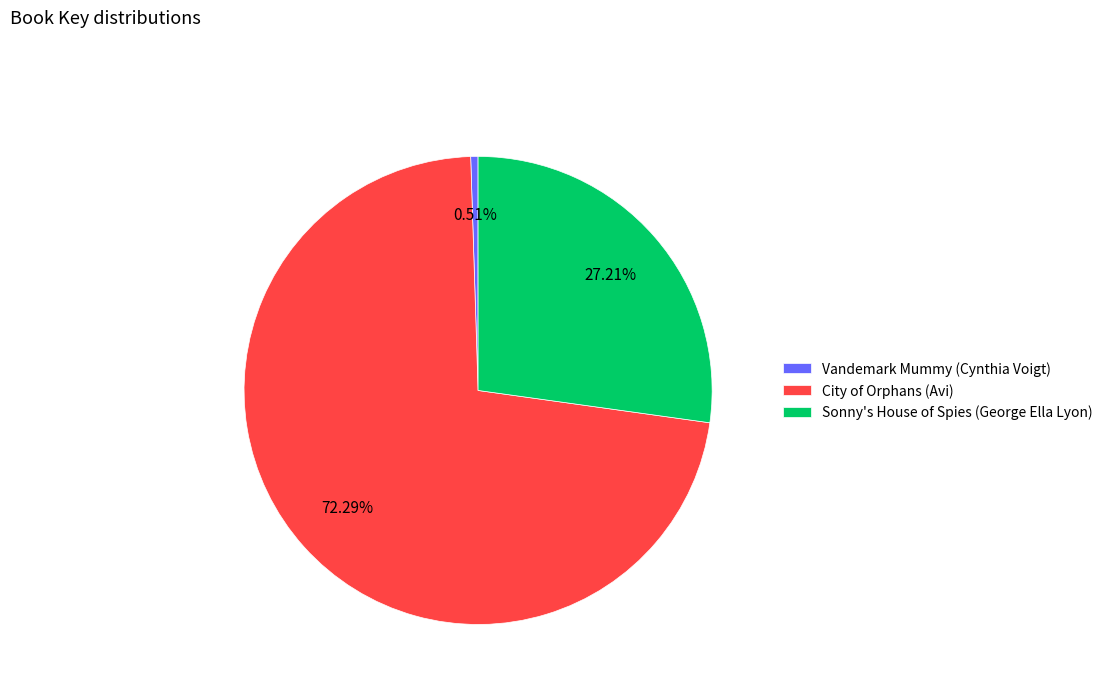

To the nearest percent, what is the average slice percentage?

33%